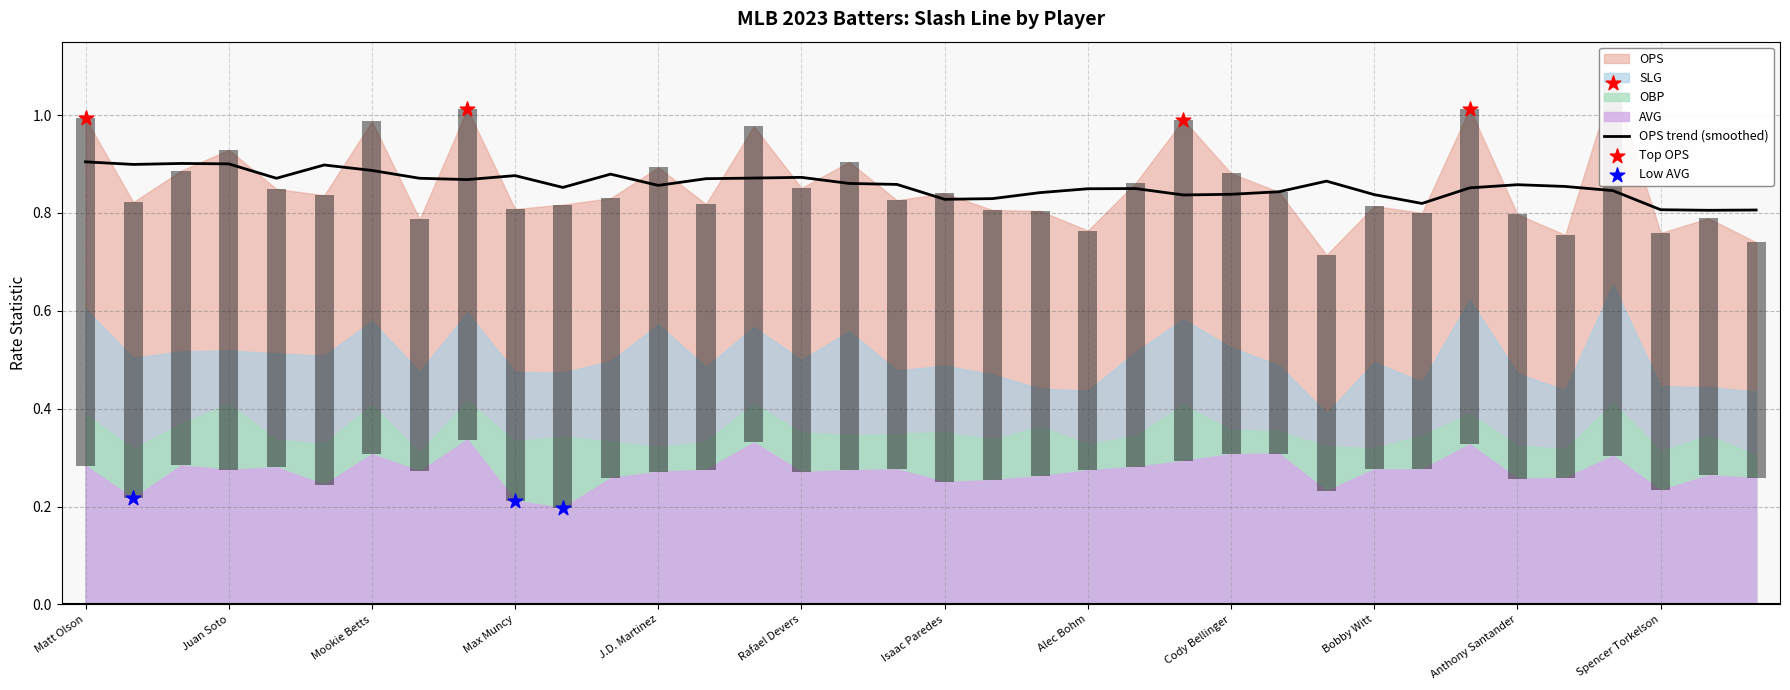

At how many categories does at least one series exceed 0?

36